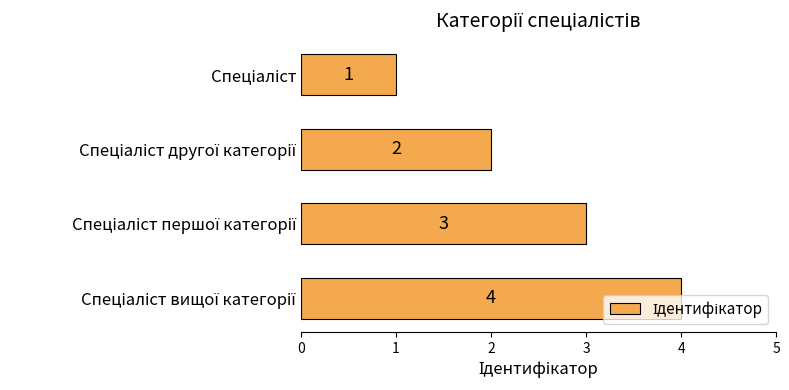

Count the values in the range 2 to 4.

3